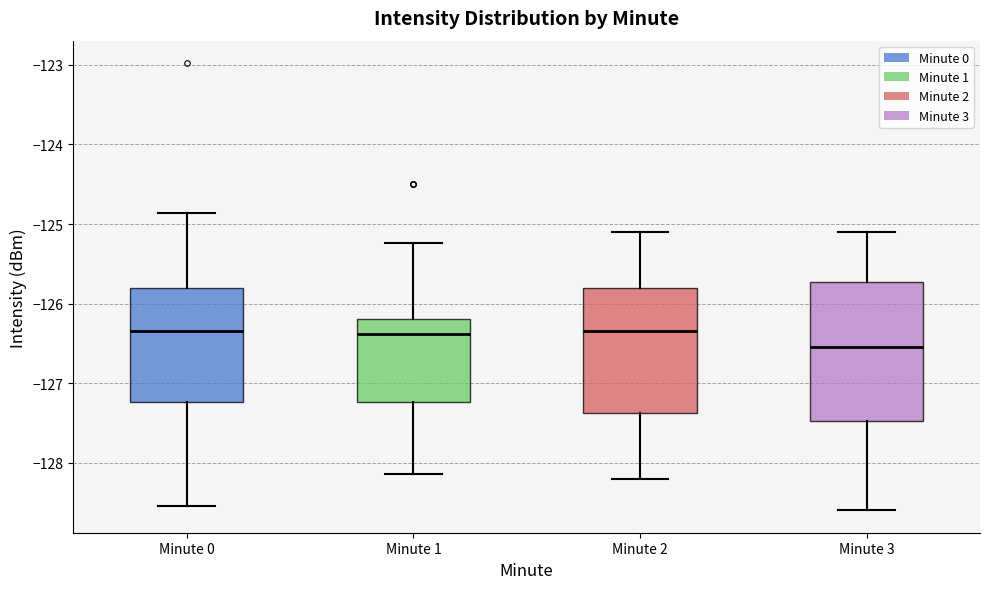

Reading left to right, read every box against the y-axis: the position of its median line, the range the box covers, and the ends of its whiskers. The values are not printed on the chart, so give them approximately, as read against the axis.

Minute 0: median -126.3, box -127.2 to -125.8, whiskers -128.6 to -124.9
Minute 1: median -126.4, box -127.2 to -126.2, whiskers -128.1 to -125.2
Minute 2: median -126.3, box -127.4 to -125.8, whiskers -128.2 to -125.1
Minute 3: median -126.5, box -127.5 to -125.7, whiskers -128.6 to -125.1